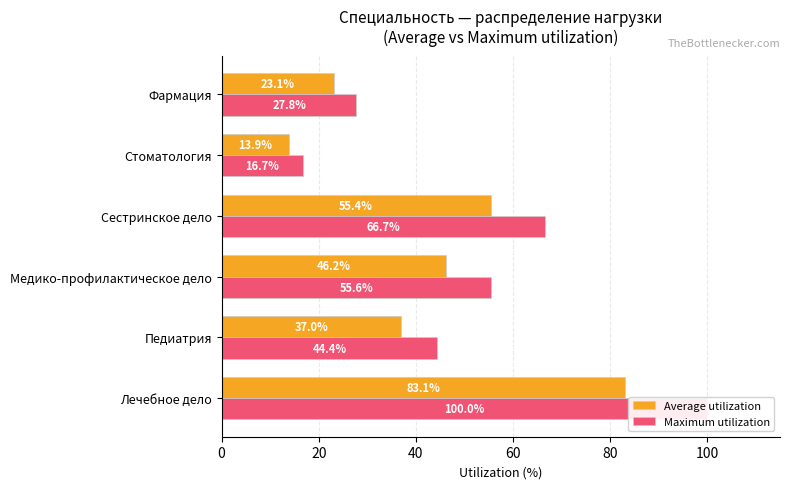

The value of Average utilization at Сестринское дело is 81.3. True or false?

False